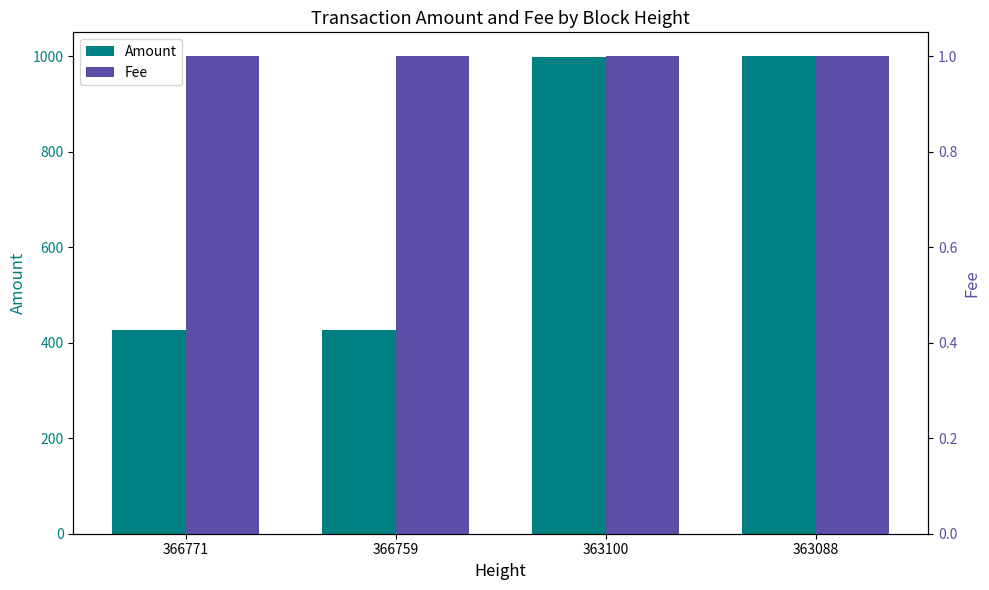

At how many categories does at least one series exceed 291?

4